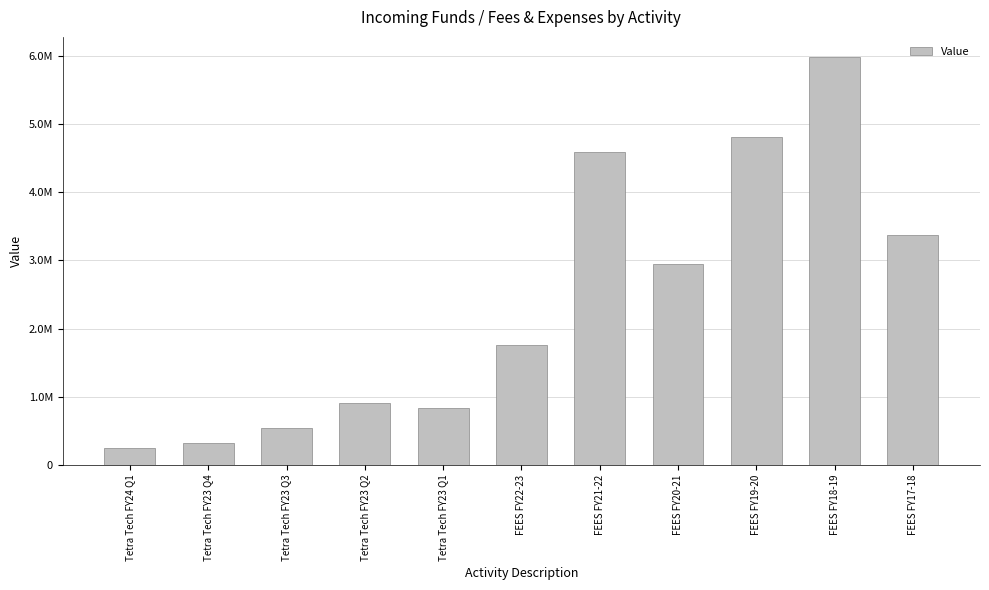

Reading left to right, extract all data points from this chart.

Tetra Tech FY24 Q1=249189.2	Tetra Tech FY23 Q4=317047.1	Tetra Tech FY23 Q3=543323.4	Tetra Tech FY23 Q2=911468.5	Tetra Tech FY23 Q1=835098.2	FEES FY22-23=1752785.6	FEES FY21-22=4585565.6	FEES FY20-21=2946374.9	FEES FY19-20=4809392.3	FEES FY18-19=5978243.0	FEES FY17-18=3369999.1